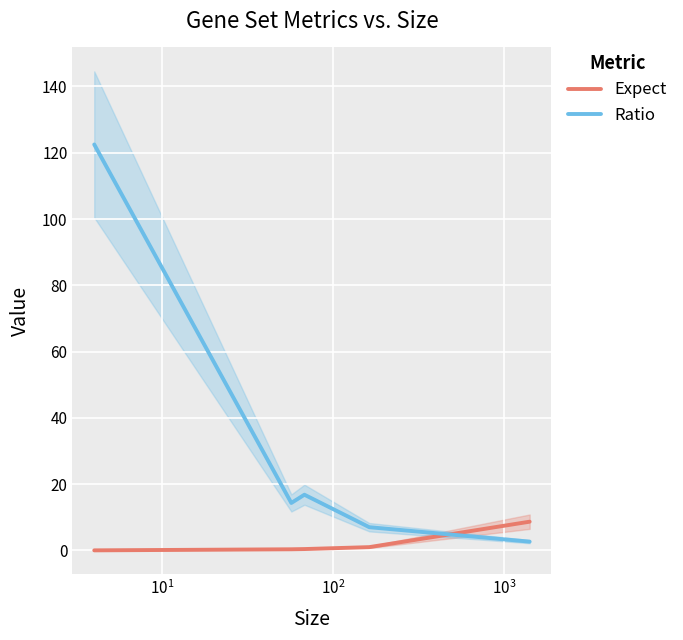

How many lines are shown in the chart?

2